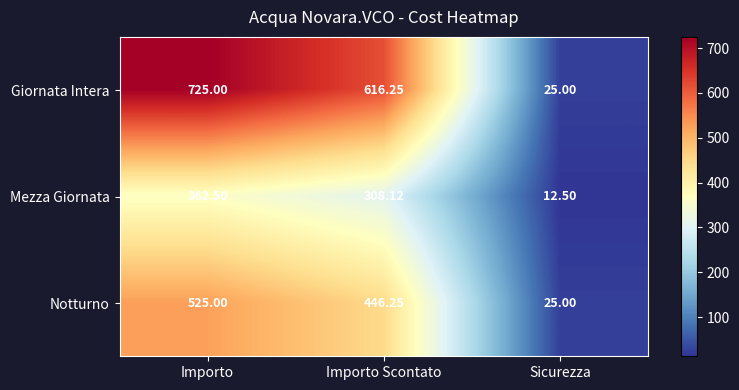

At which category is the sum across all series the highest?

Importo